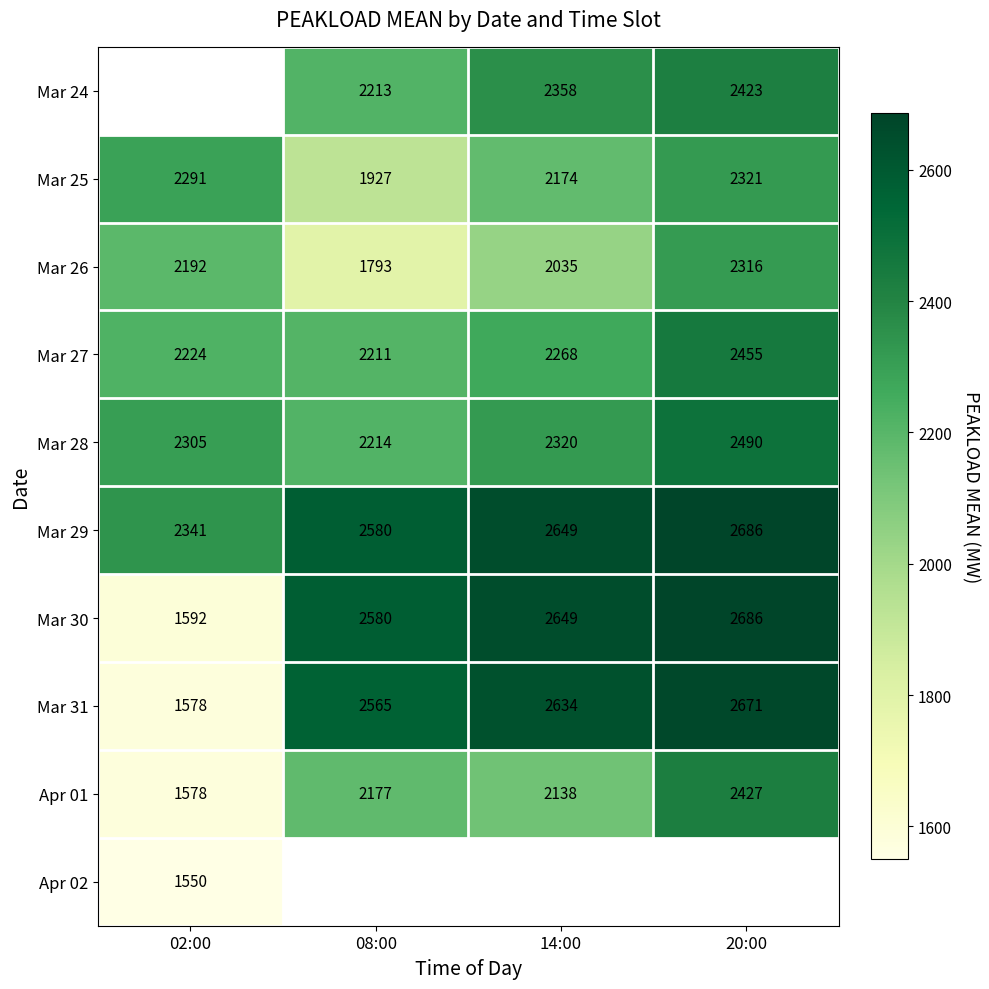

Which category has the lowest value across all series?

02:00